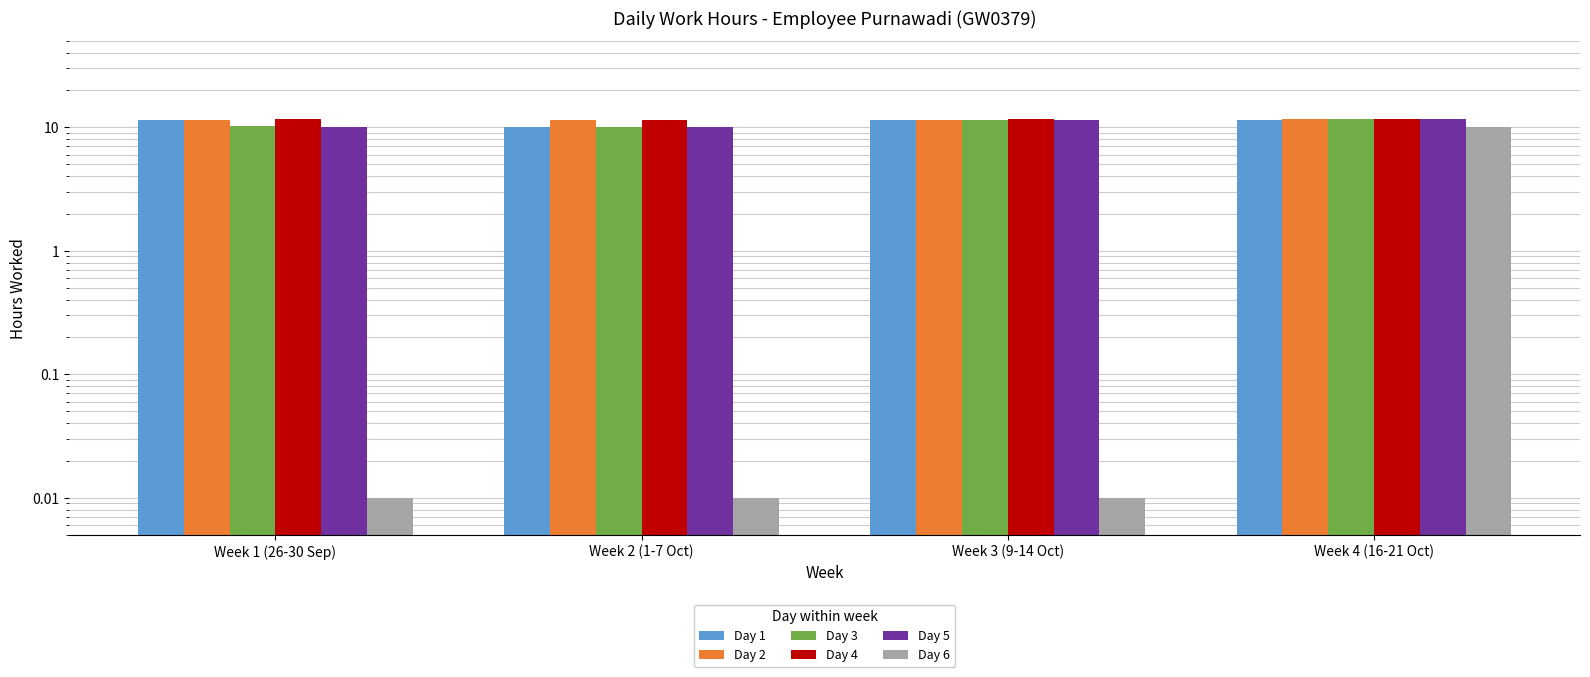

Which series has the largest total across all categories?

Day 4